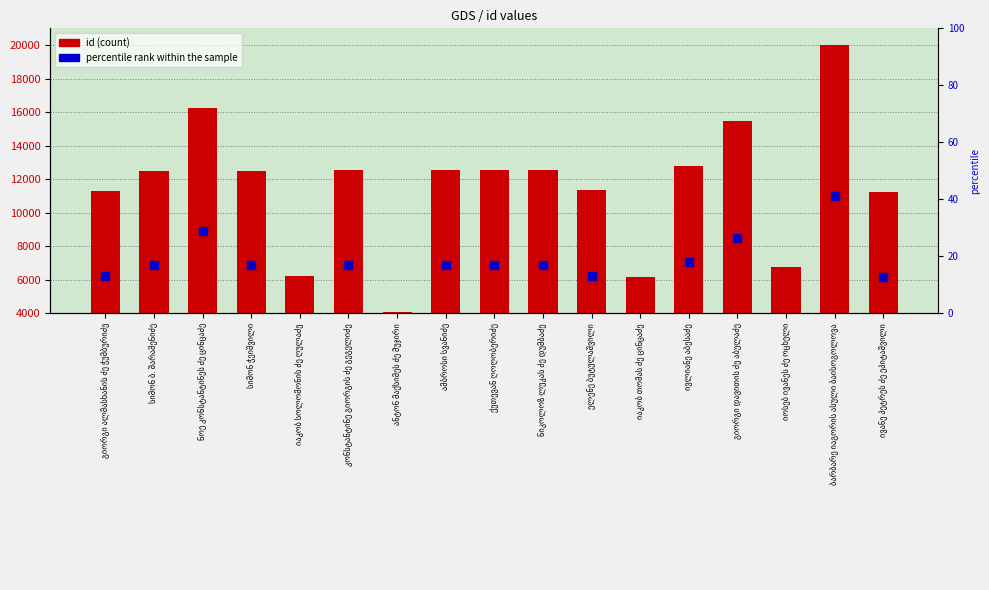

What are all the series names shown in the legend?

id, percentile rank within the sample